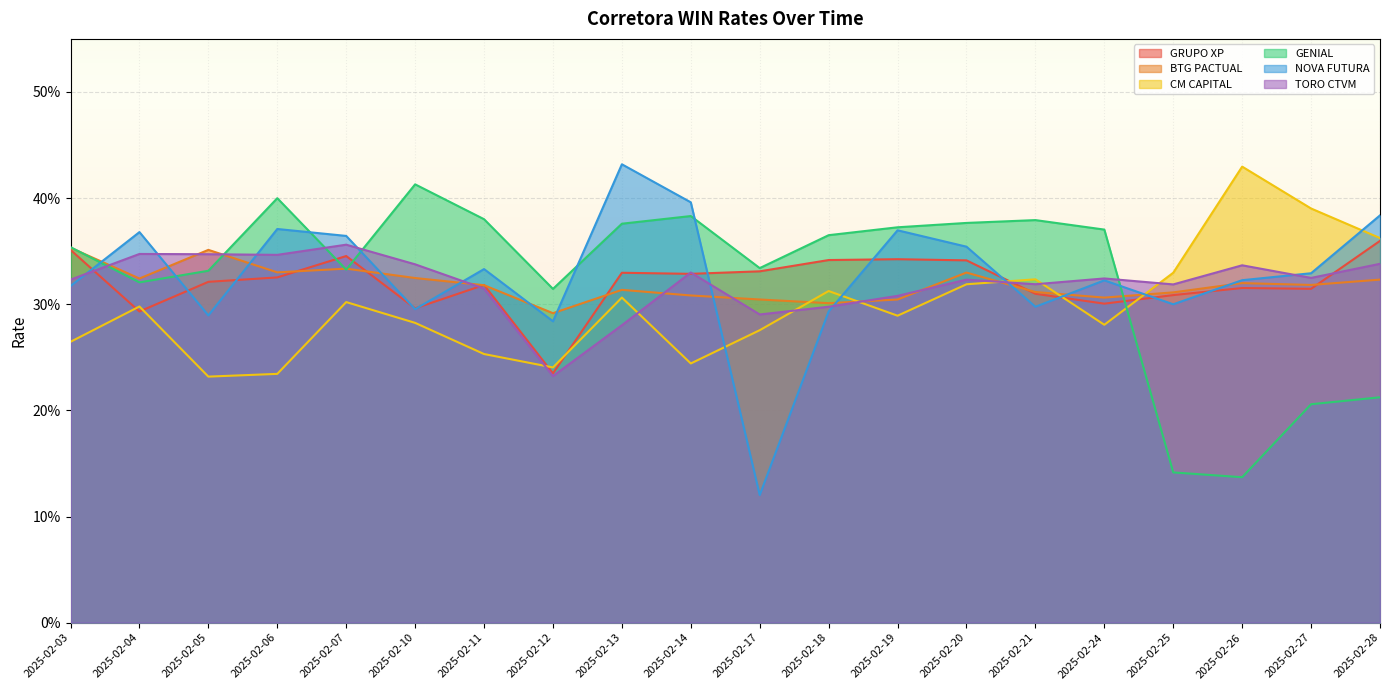

Which series has the largest total across all categories?

NOVA FUTURA